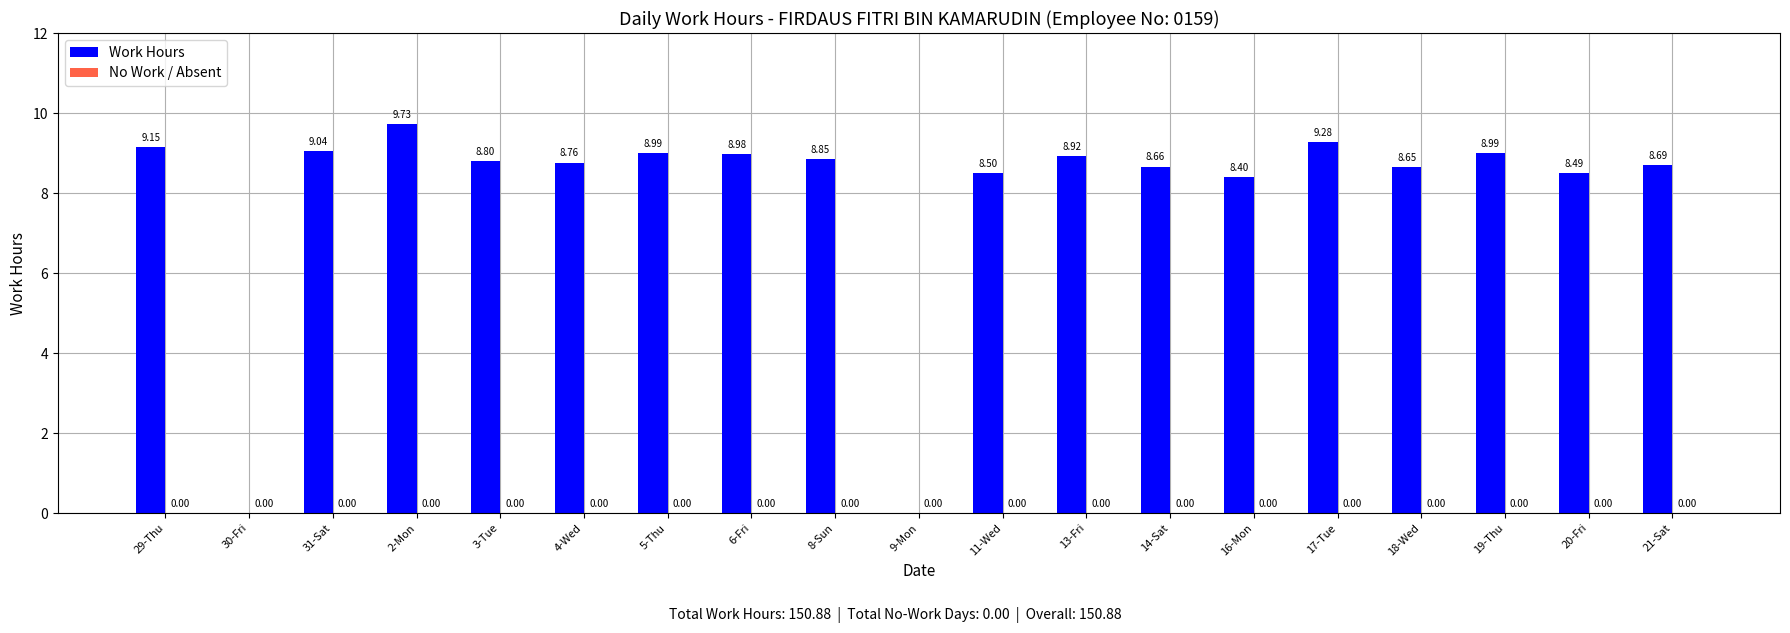

What is the sum of all values?

150.9